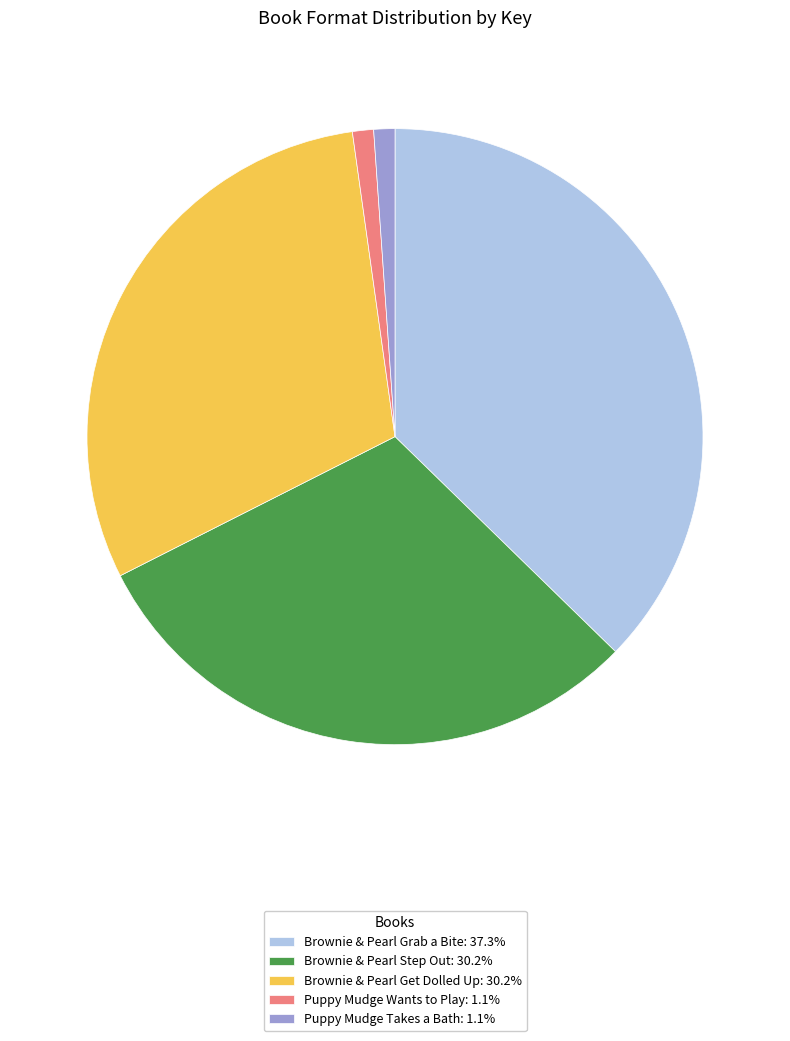

Is the sum of Puppy Mudge Wants to Play: 1.1% and Puppy Mudge Takes a Bath: 1.1% greater than half?

No